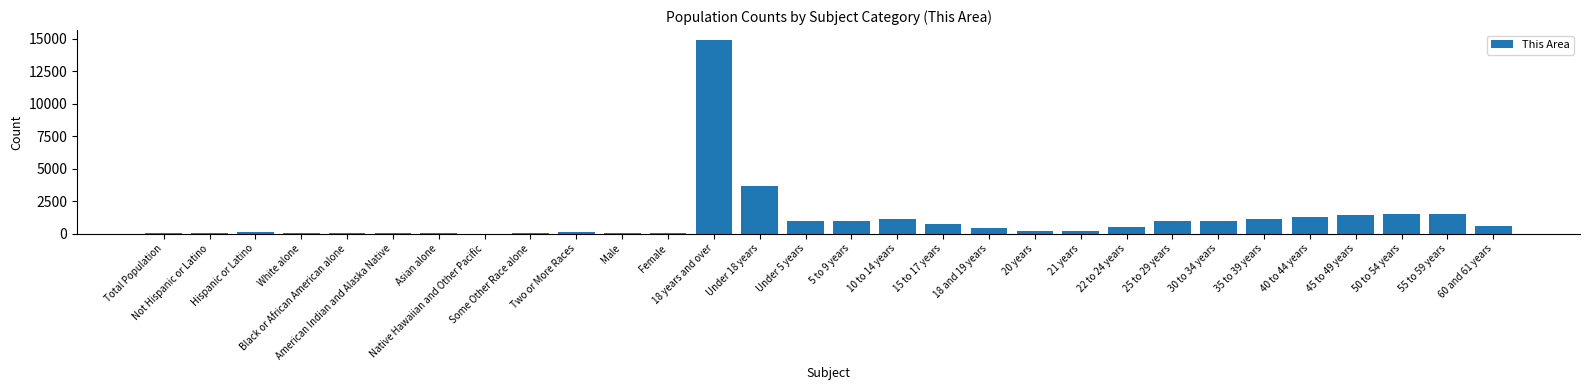

What is the approximate value at 22 to 24 years, to the nearest 100?

500